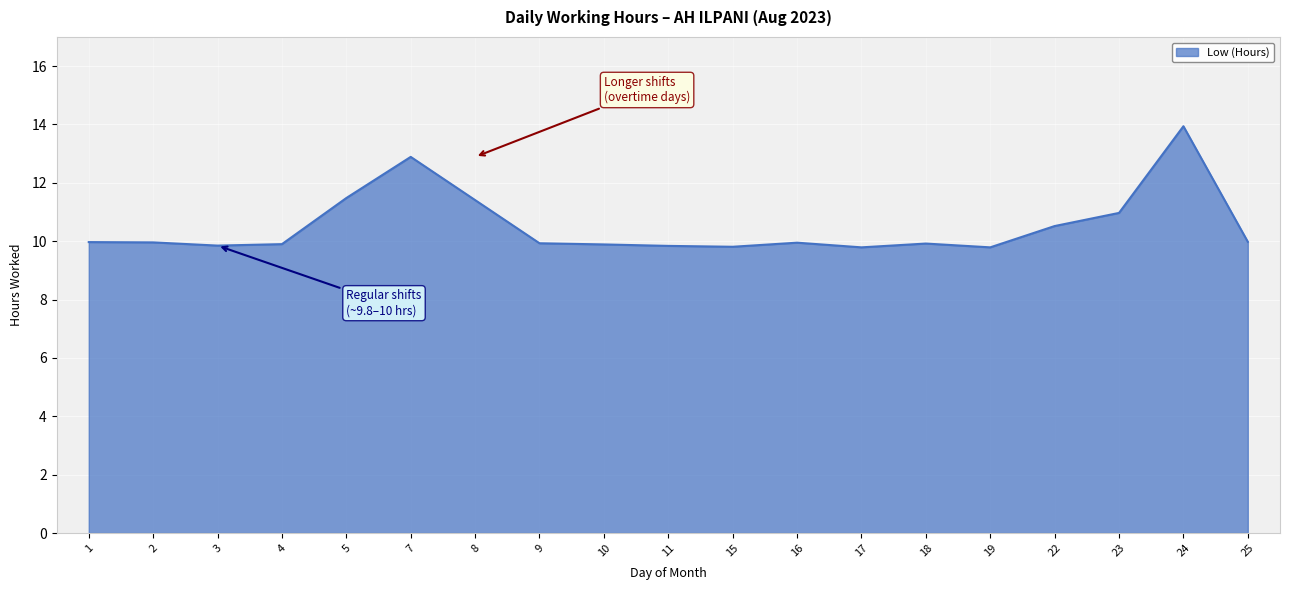

True or false: the data shows 17.6 at 15.

False